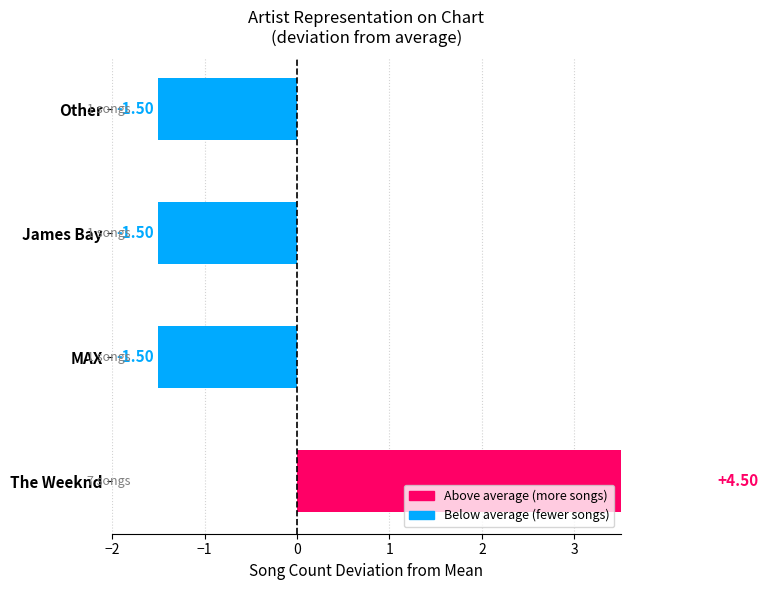

How many data points does each series have?

4